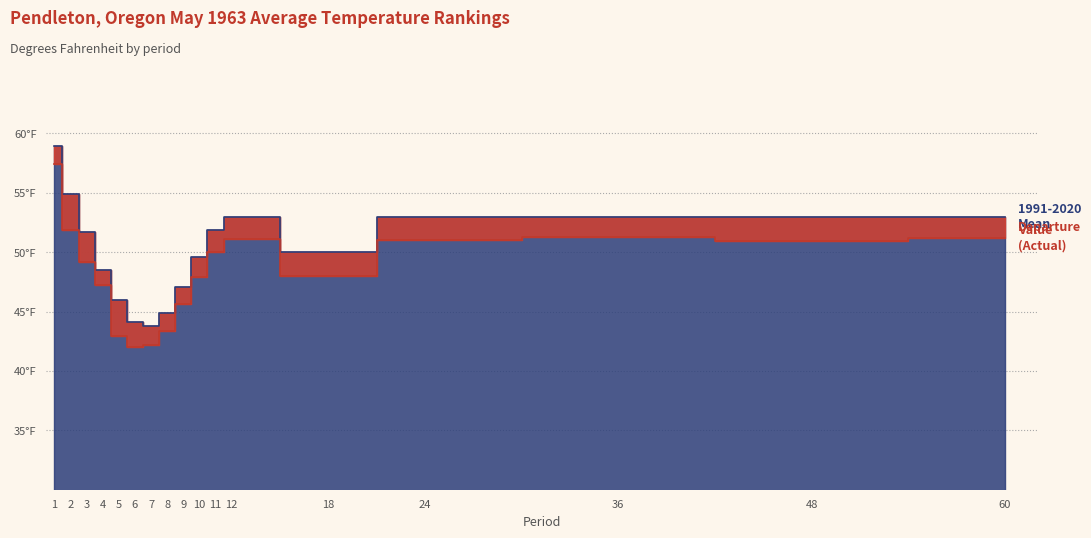

How many lines are shown in the chart?

2